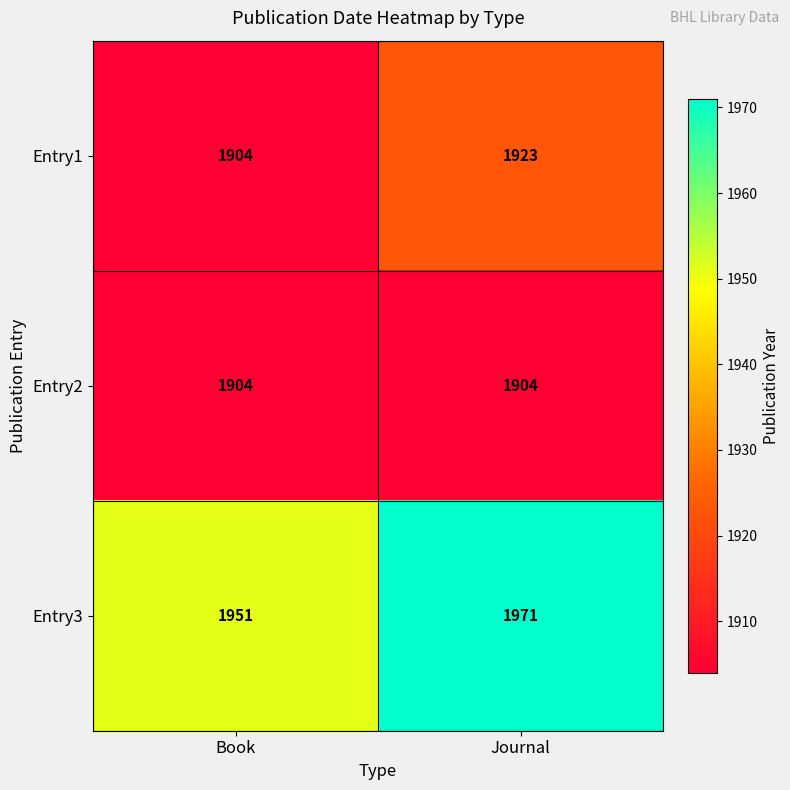

What value does the Entry2 series have at Journal?

1904